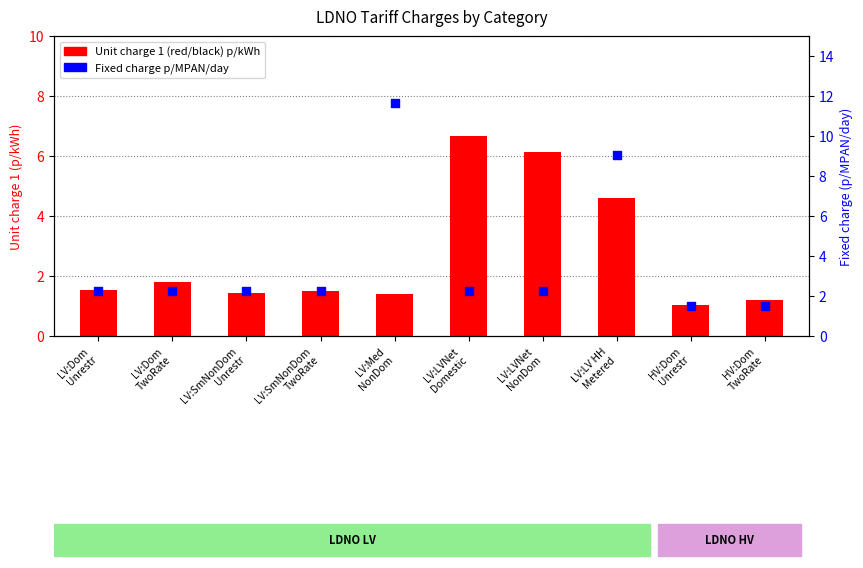

Which series has the largest total across all categories?

Fixed charge p/MPAN/day